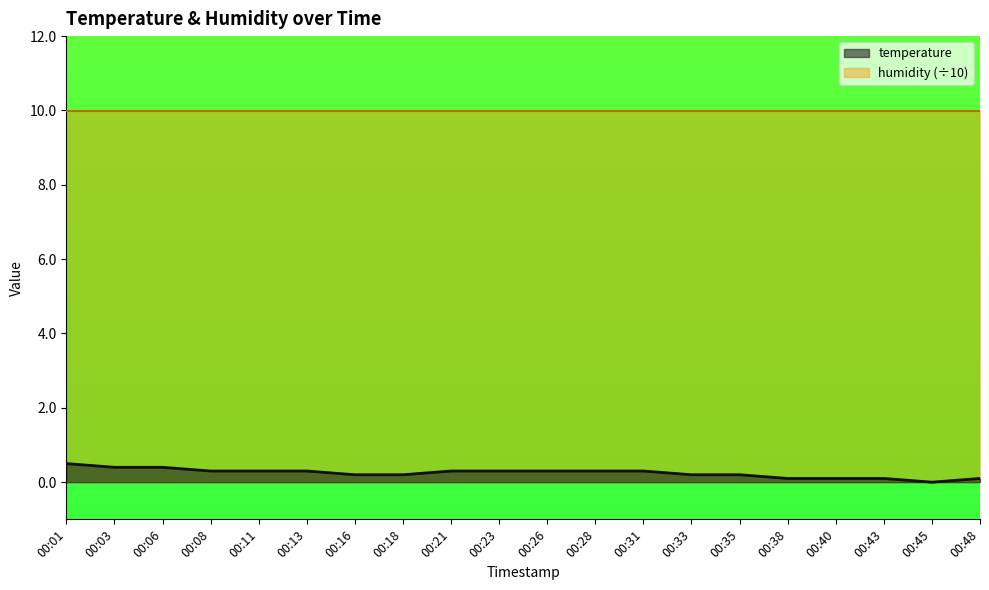

Reading left to right, what are all the values shown in this chart?

0.5	0.4	0.4	0.3	0.3	0.3	0.2	0.2	0.3	0.3	0.3	0.3	0.3	0.2	0.2	0.1	0.1	0.1	0.0	0.1